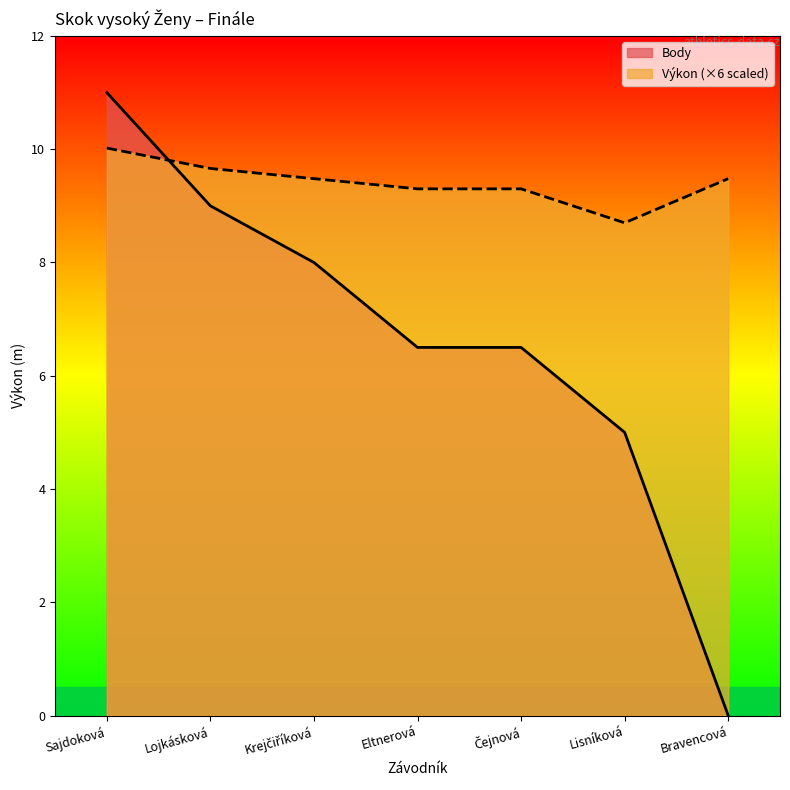

What is the total value across all series at Eltnerová?

15.8